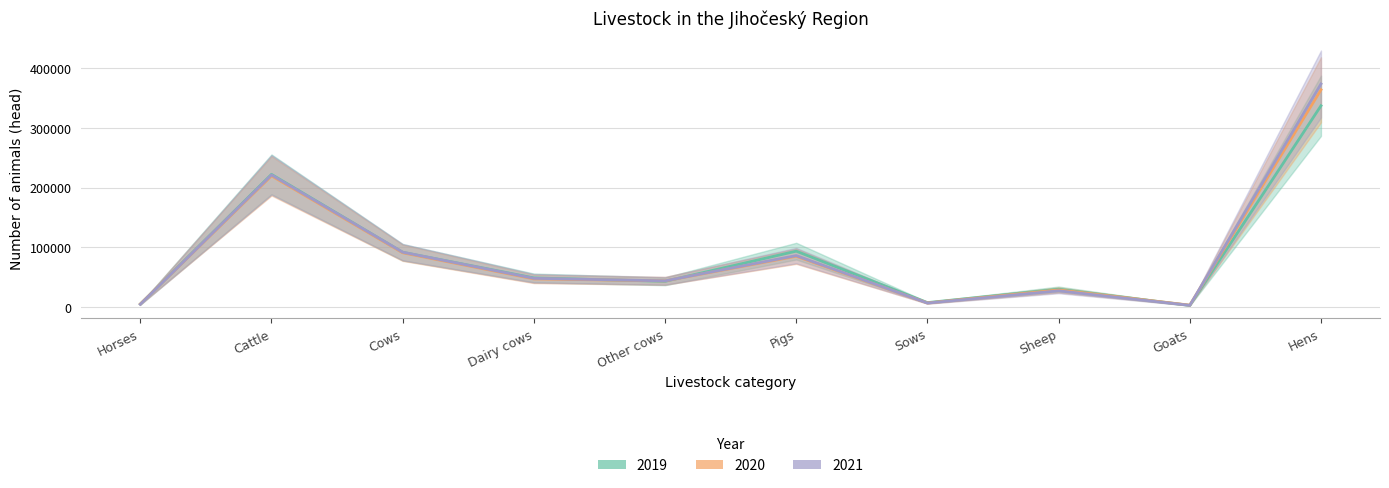

Is it true that 2019 equals 29806 at Sheep?

True